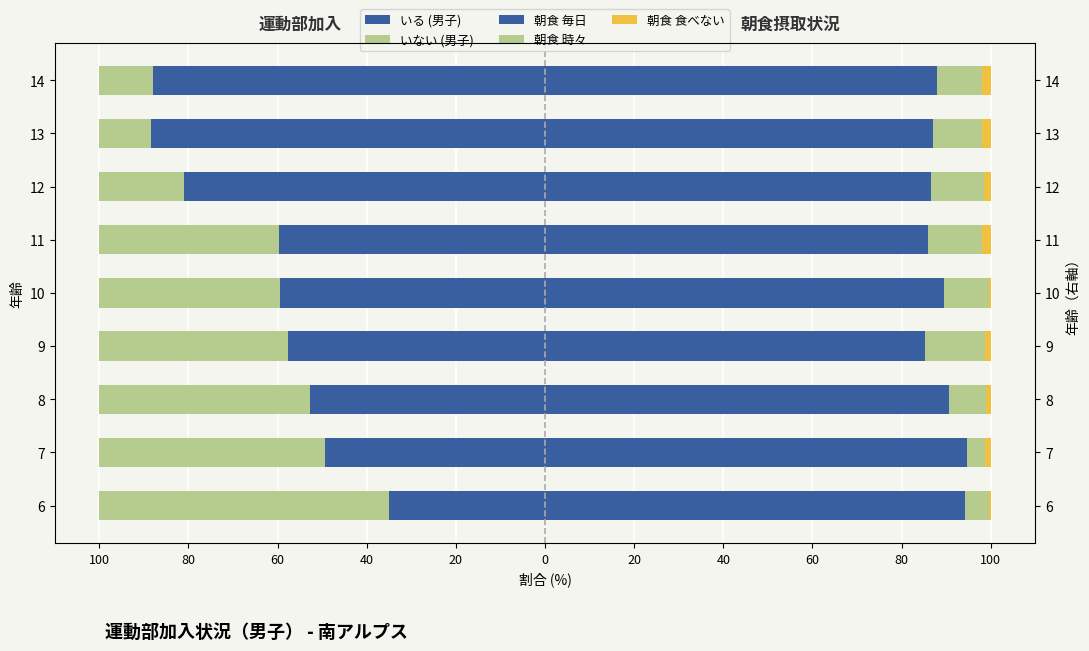

Which series has the largest range (max minus min)?

いる (男子)